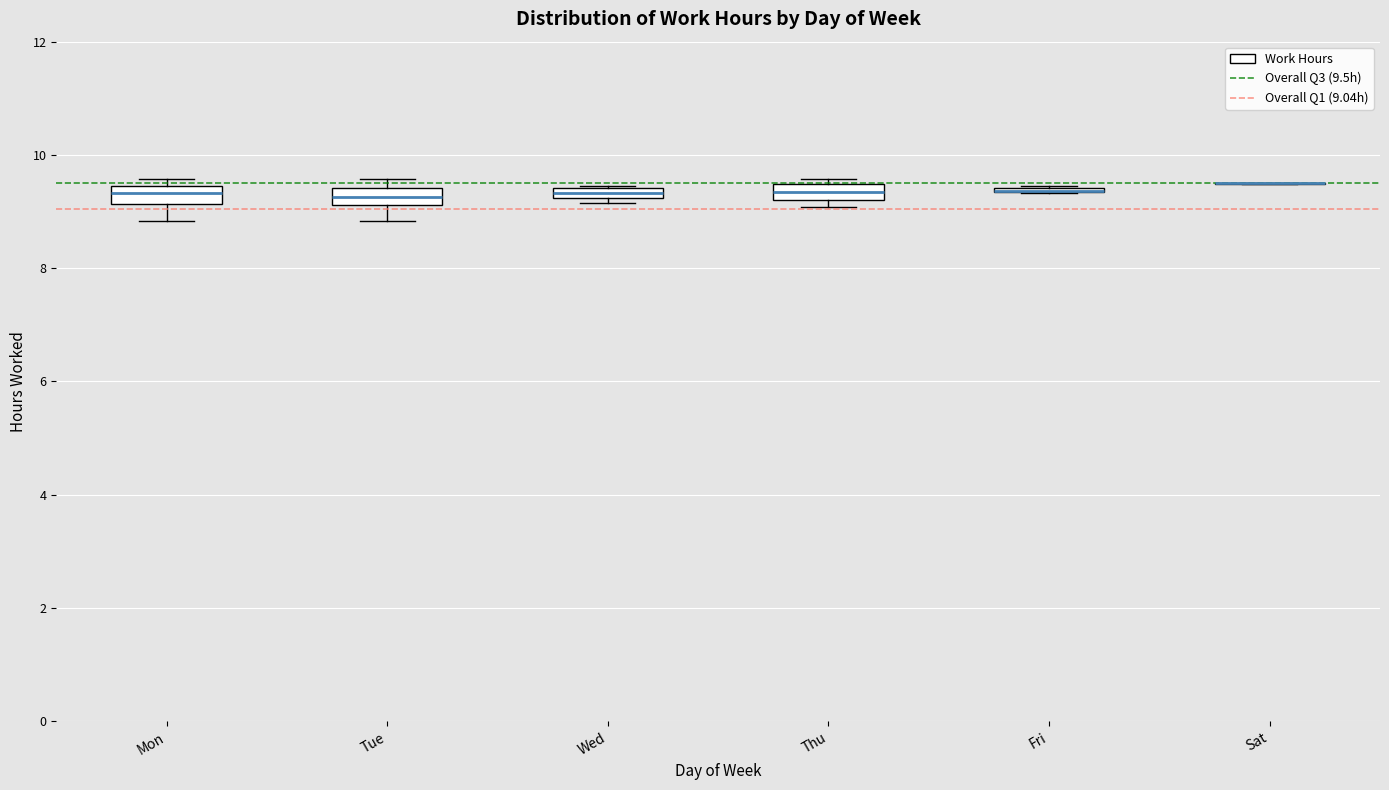

Where is the upper edge of the box for Wed on the y-axis? The values are not printed on the chart, so give them approximately, as read against the axis.

9.4